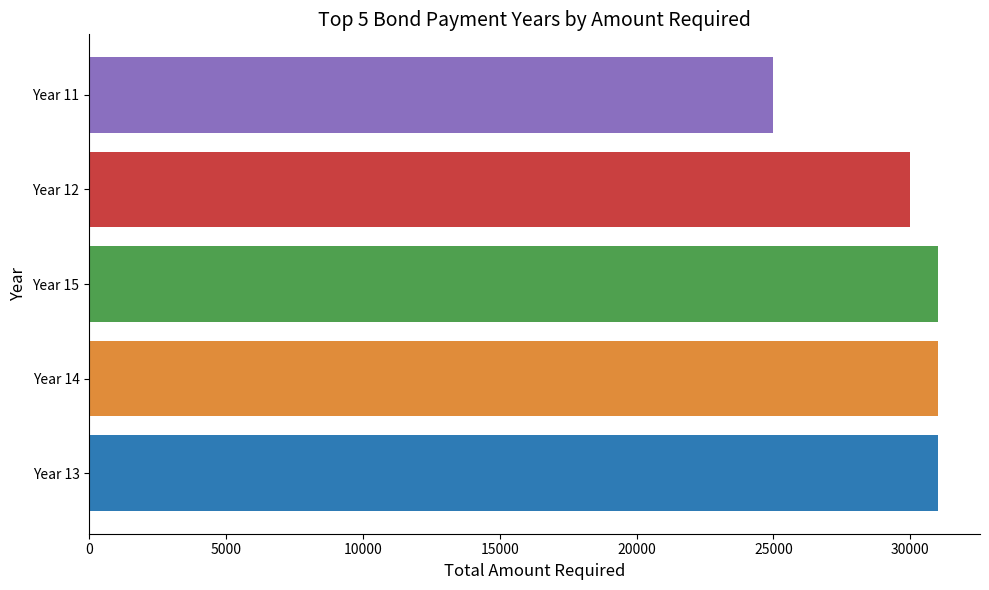

What is the maximum value shown in the chart?

31000